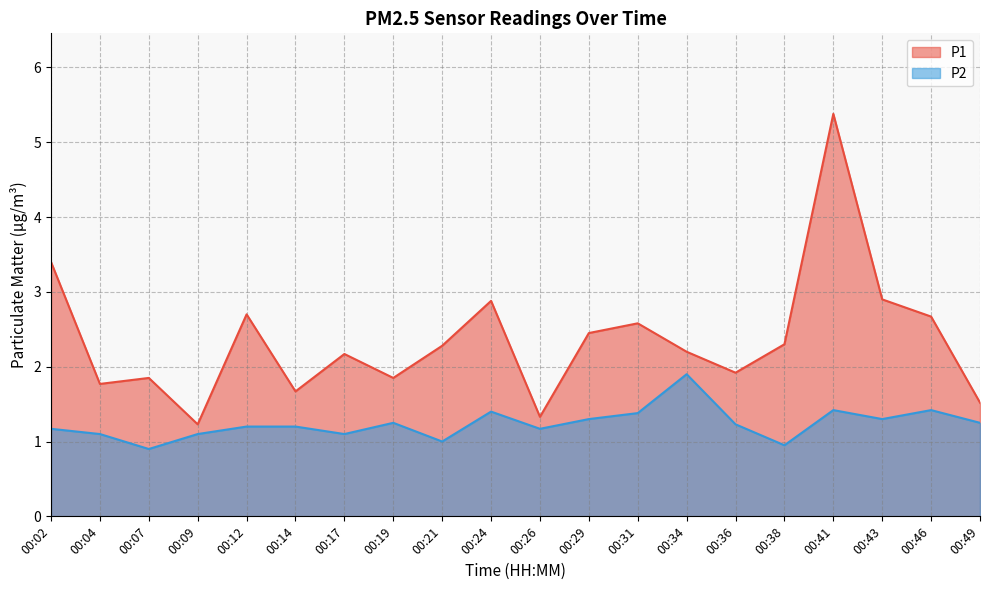

In P1, how many points are lower than both neighbors (excluding endpoints)?

6